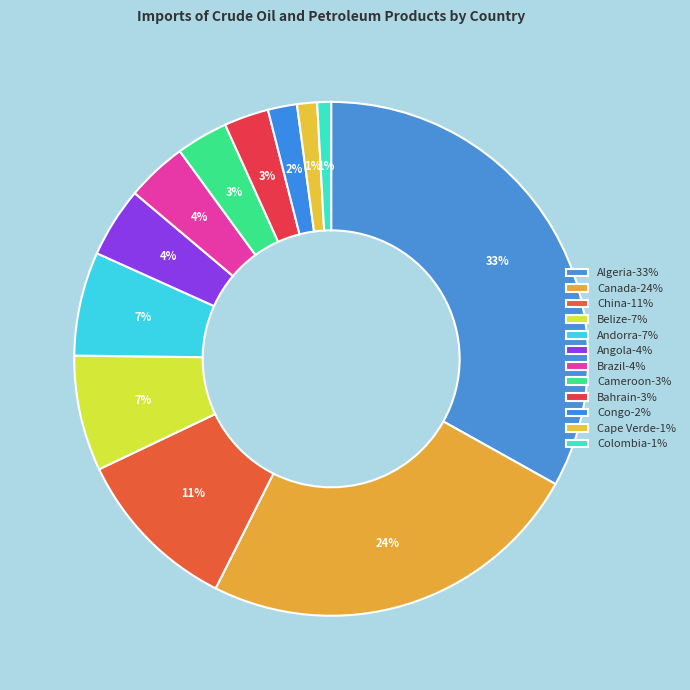

To the nearest percent, what is the average slice percentage?

8%